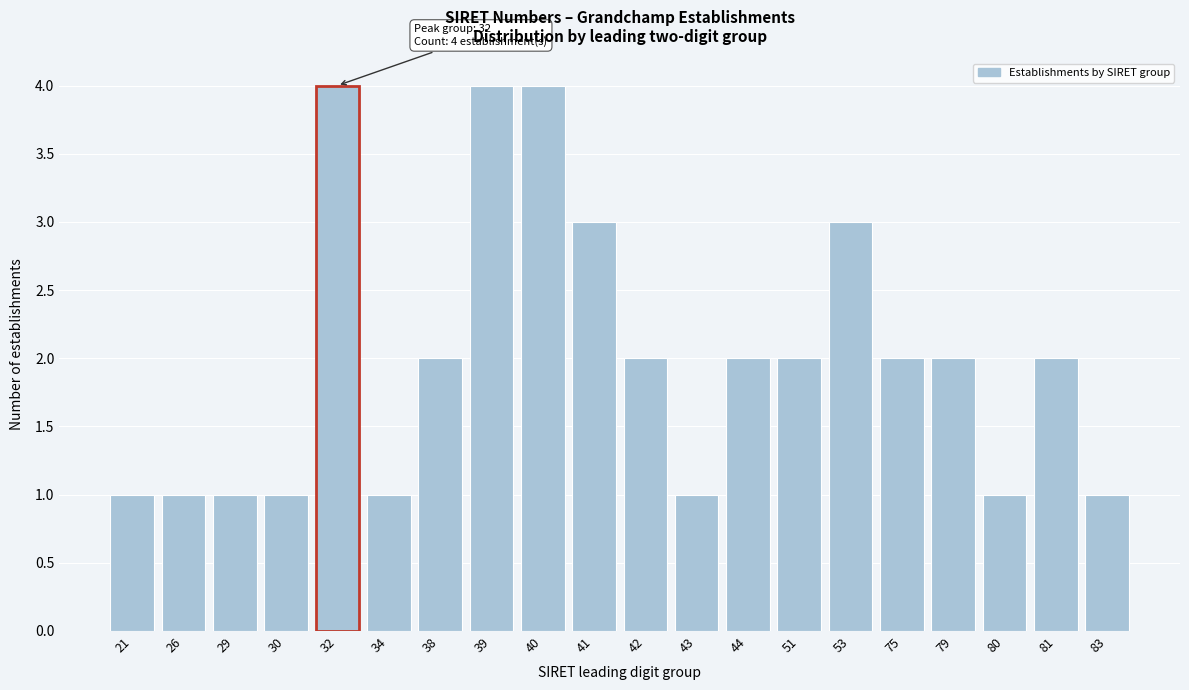

Reading left to right, transcribe all the data shown in this chart.

21=1	26=1	29=1	30=1	32=4	34=1	38=2	39=4	40=4	41=3	42=2	43=1	44=2	51=2	53=3	75=2	79=2	80=1	81=2	83=1